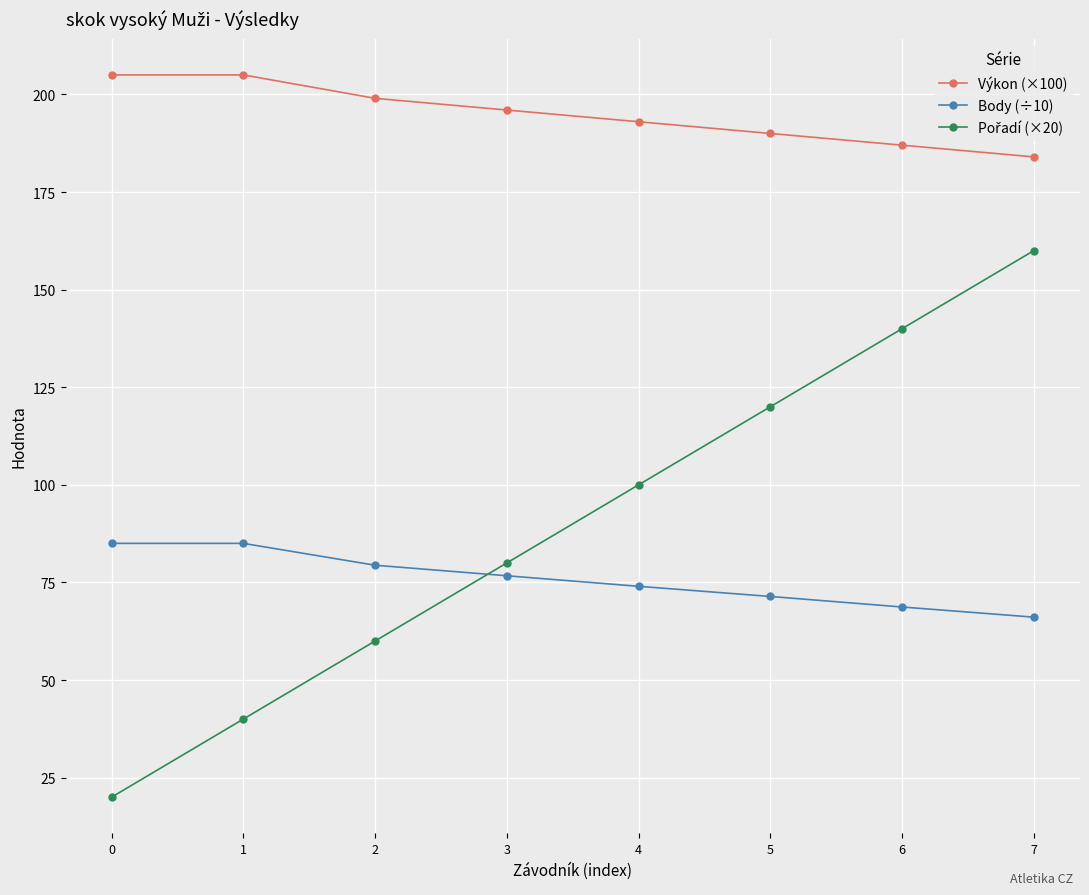

How many values in the Body (÷10) series exceed 76?

4